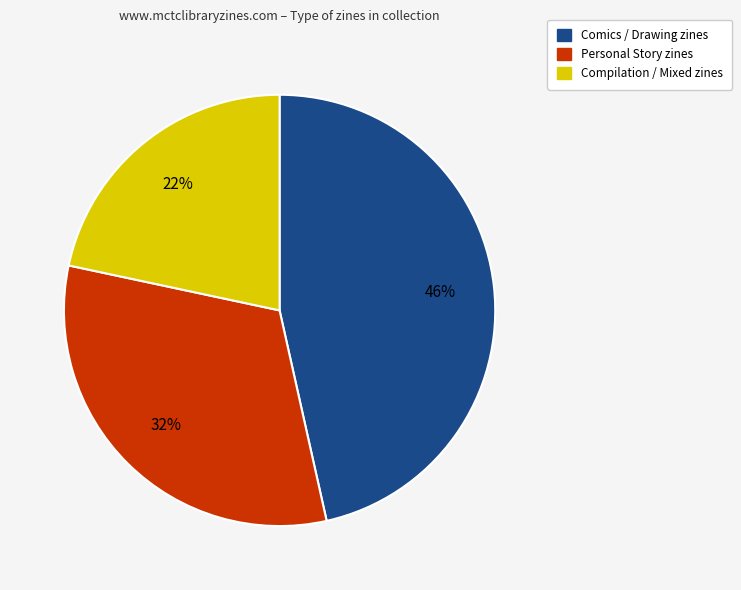

Does any single category account for the majority?

No